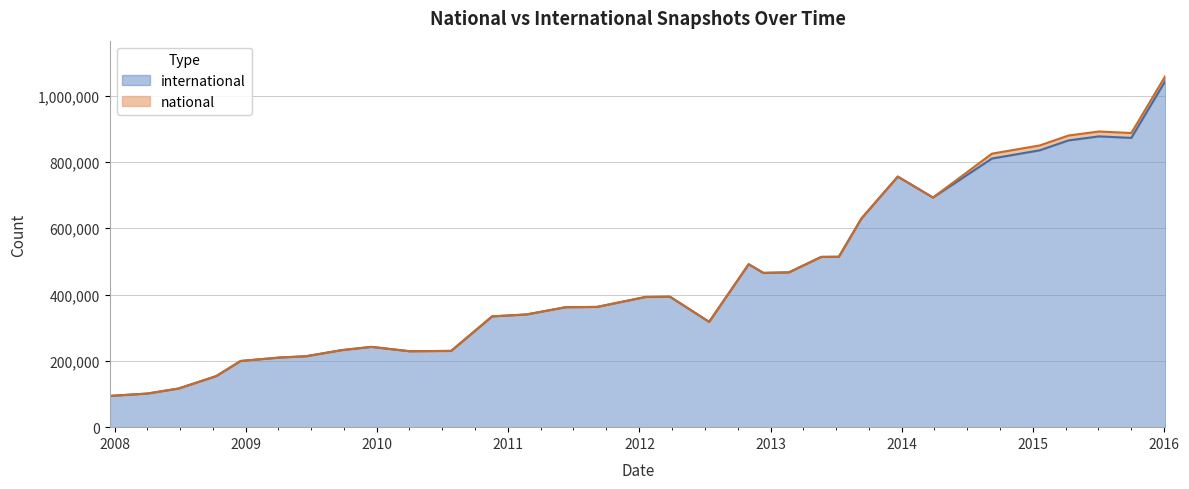

What is the difference between the values at 2008-04-01 and 2013-07-09?

412549